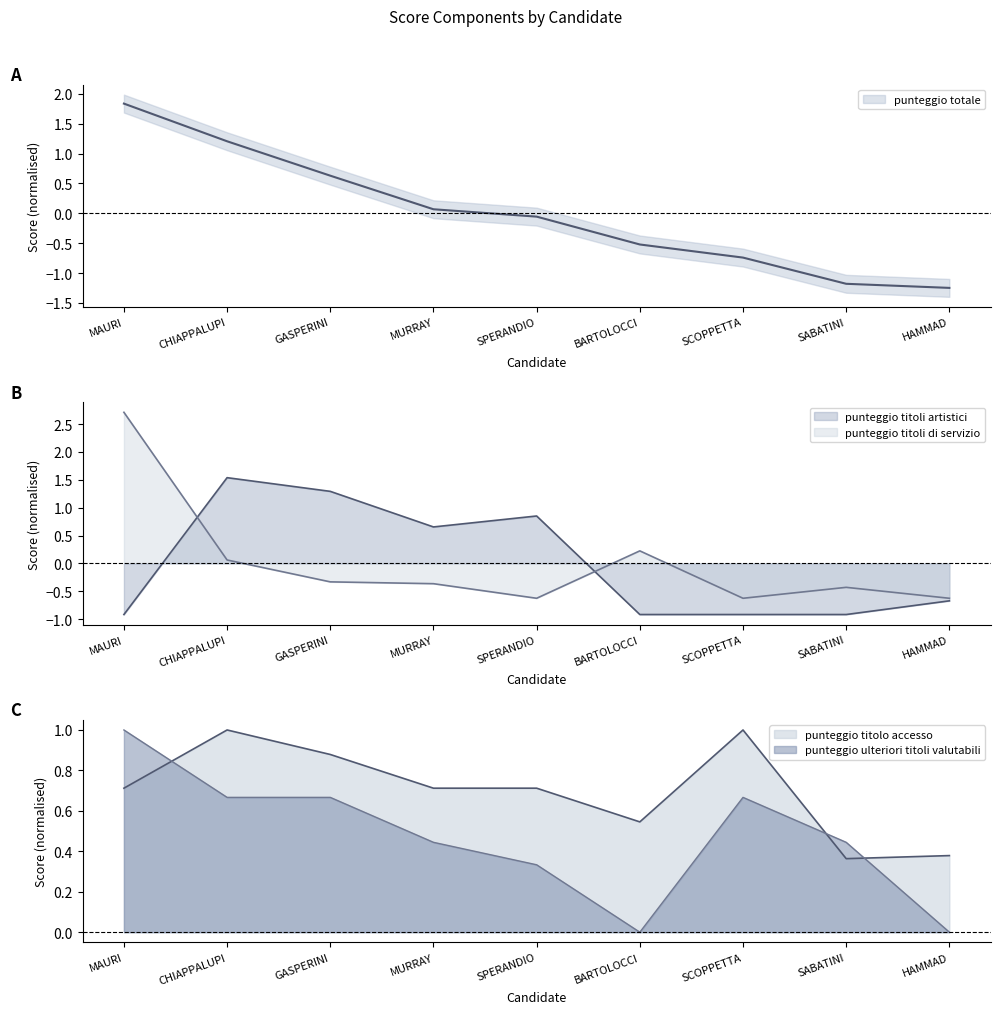

What is the spread (max minus min) of values at SABATINI?

1.6